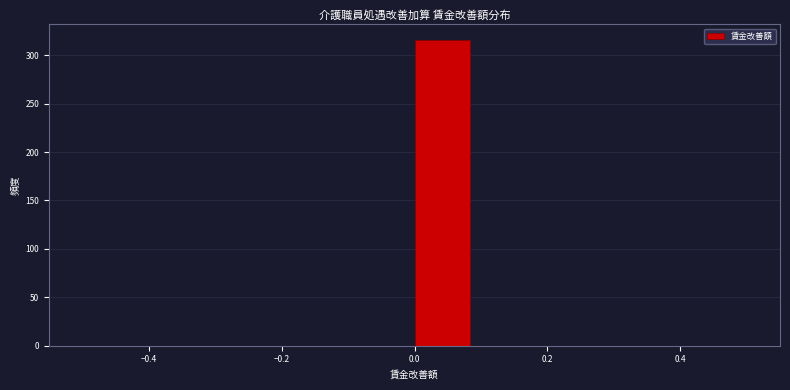

Reading left to right, list every bar in this chart as the range it spans on the x-axis followed by its height. Neither the bar edges nor the heights are printed on the chart, so give them approximately, as read against the axes.

-0.50 to -0.42: 0
-0.42 to -0.34: 0
-0.34 to -0.24: 0
-0.24 to -0.16: 0
-0.16 to -0.08: 0
-0.08 to 0.00: 0
0.00 to 0.08: 315
0.08 to 0.16: 0
0.16 to 0.26: 0
0.26 to 0.34: 0
0.34 to 0.42: 0
0.42 to 0.50: 0